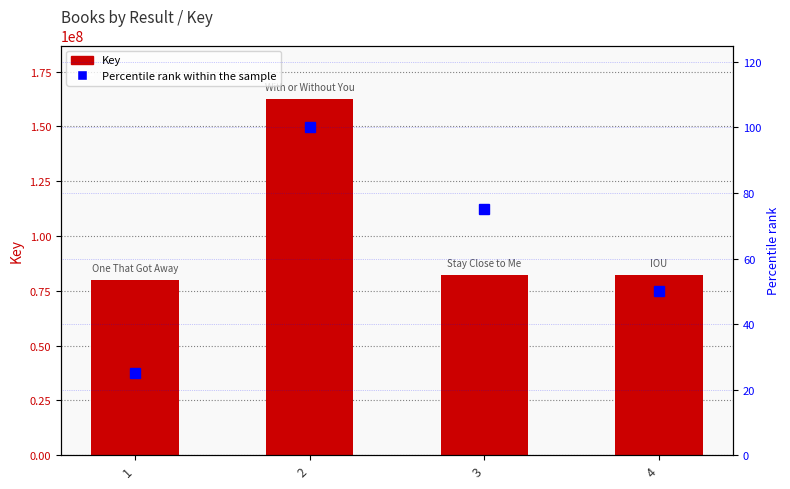

How many groups of bars are there?

4